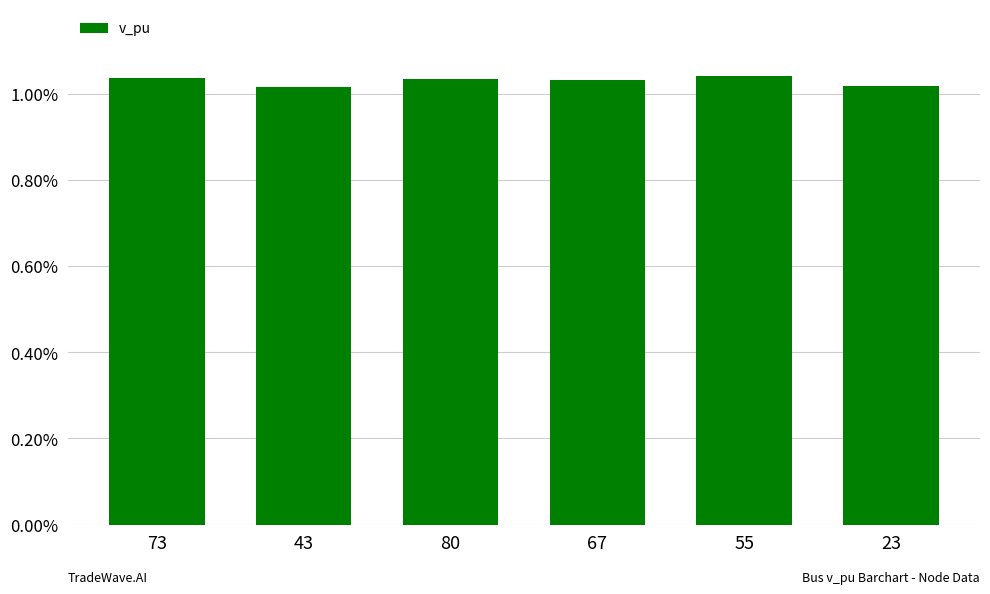

What is the label of the 2nd bar from the right?

55